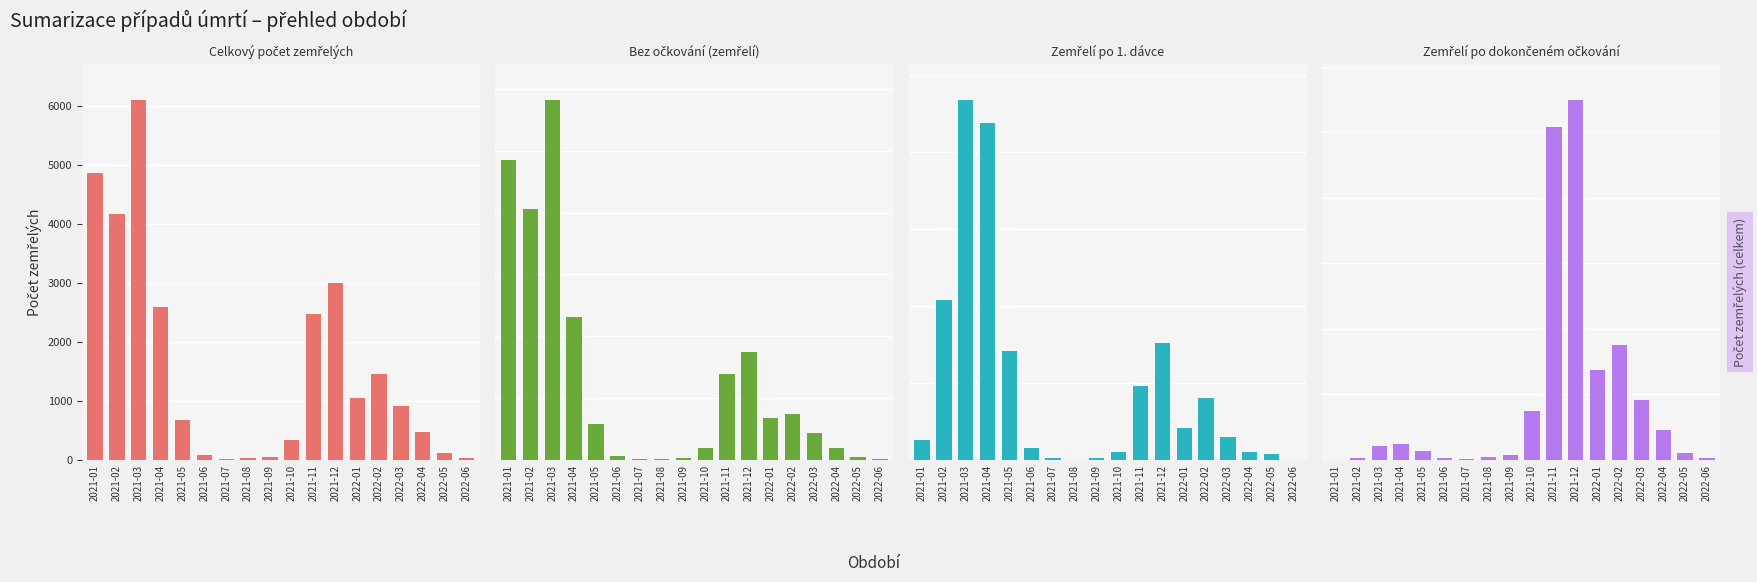

How many series are shown in this chart?

4